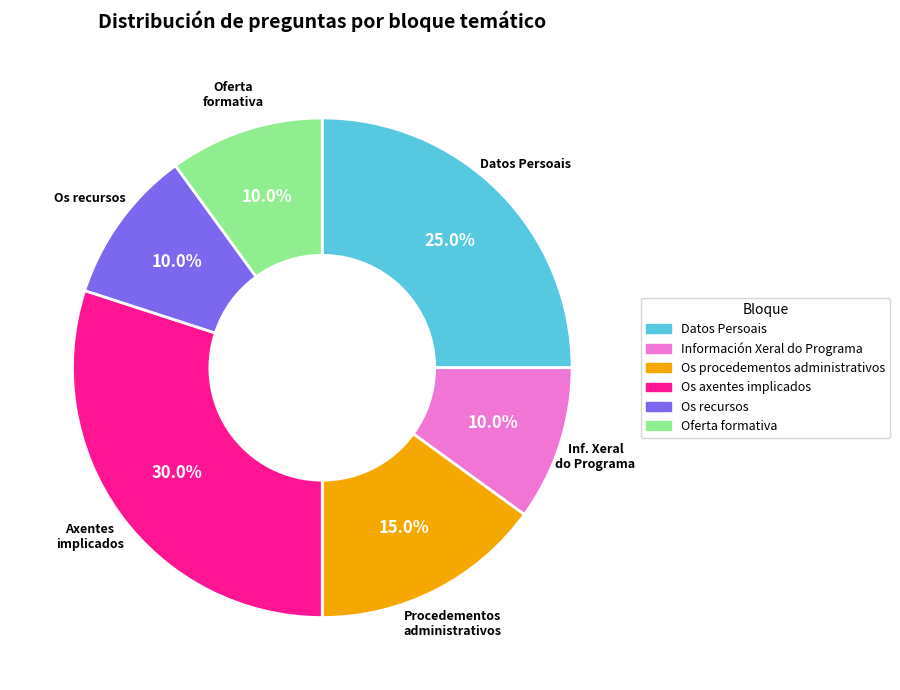

The Os axentes implicados slice represents 30% of the pie. True or false?

True